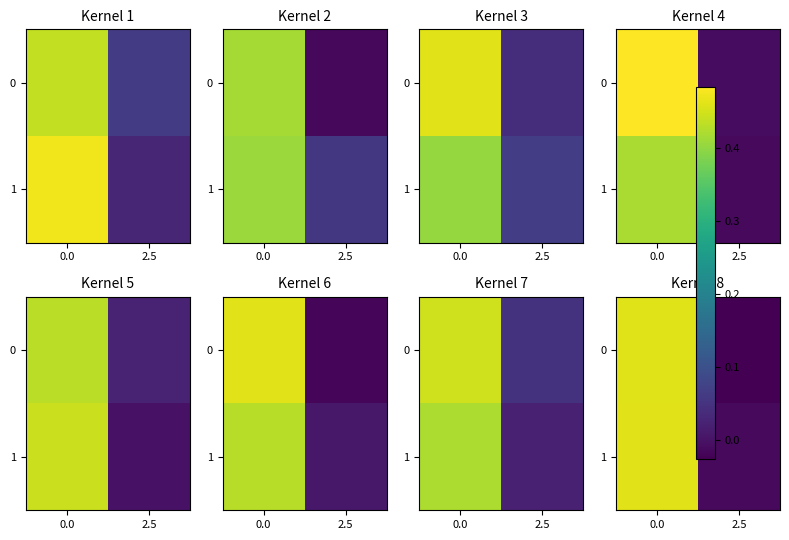

Rank the categories by 1 value from lowest to highest.

2.5, 0.0